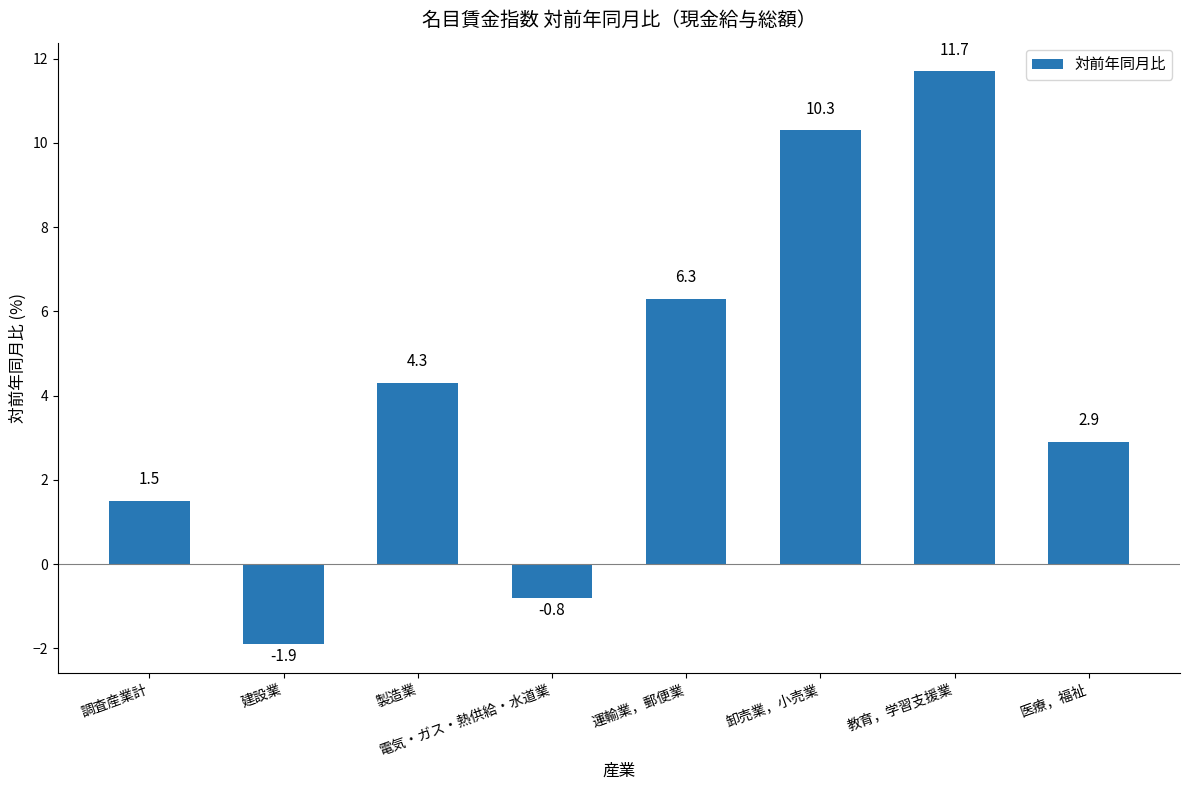

Which category has the lowest value across all series?

建設業